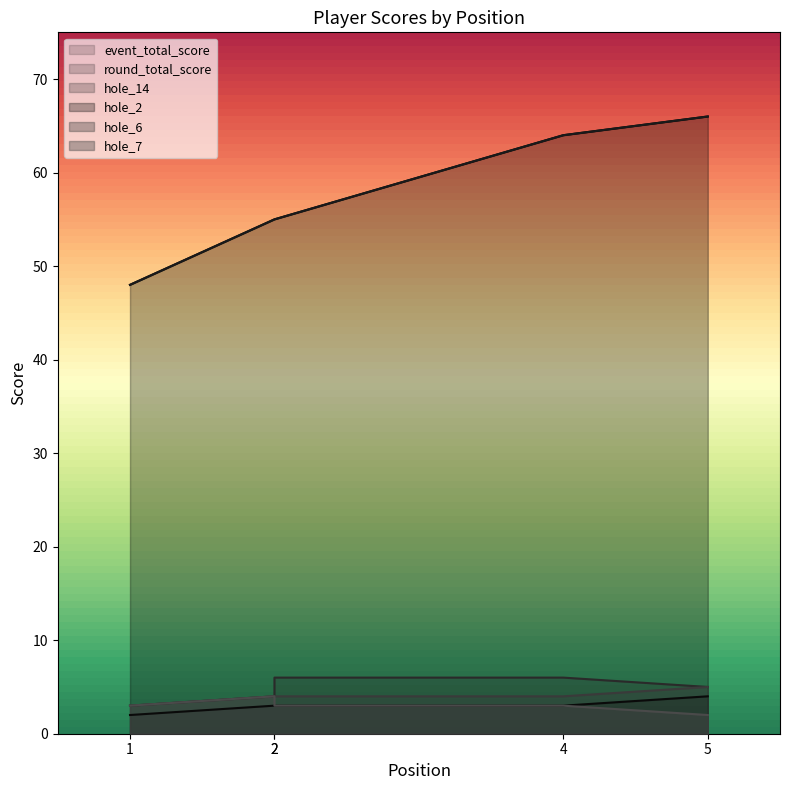

Rank the series at 5 from highest to lowest value.

event_total_score, round_total_score, hole_14, hole_6, hole_2, hole_7